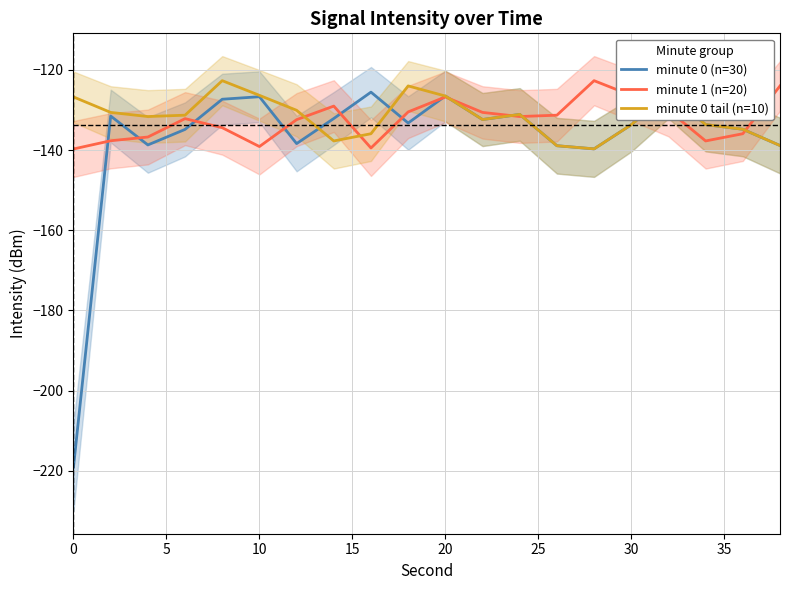

What is the difference between the highest and lowest values at 13?

7.6